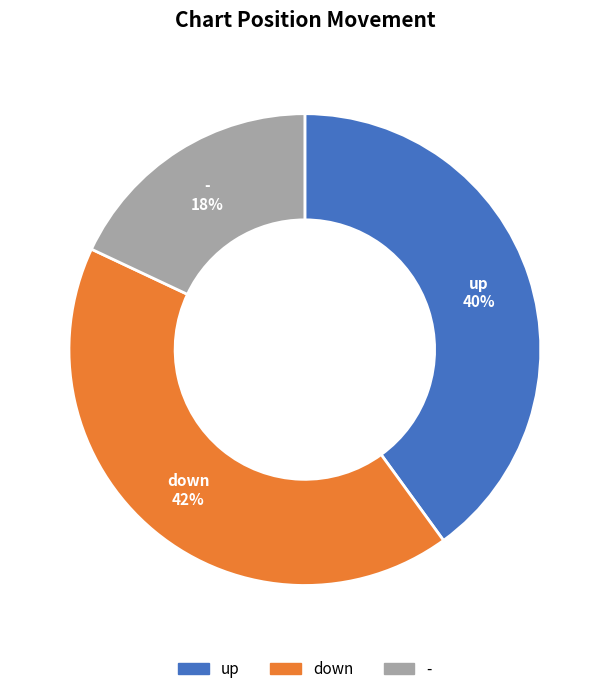

Count the number of slices in the pie.

3